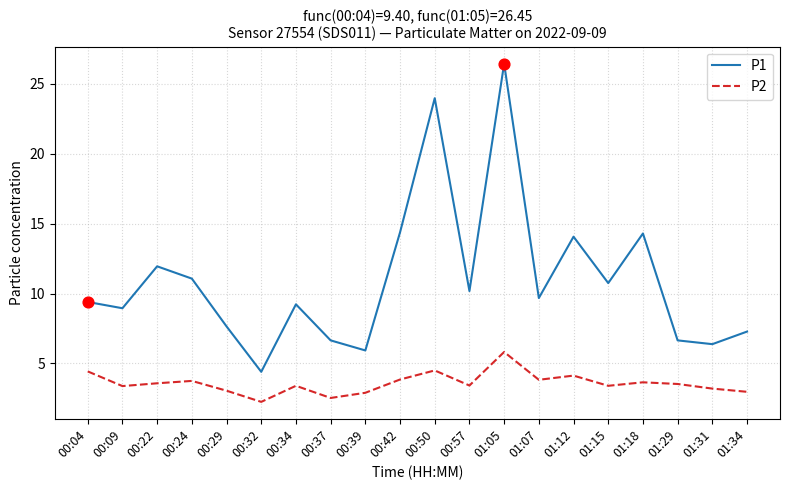

Is the value of P2 at 00:32 greater than the value of P1 at 01:12?

No